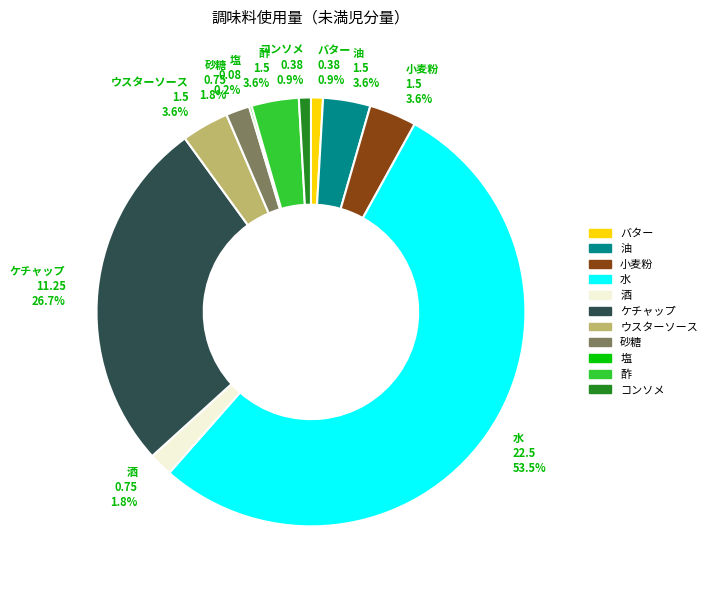

Between ケチャップ and コンソメ, which is larger?

ケチャップ